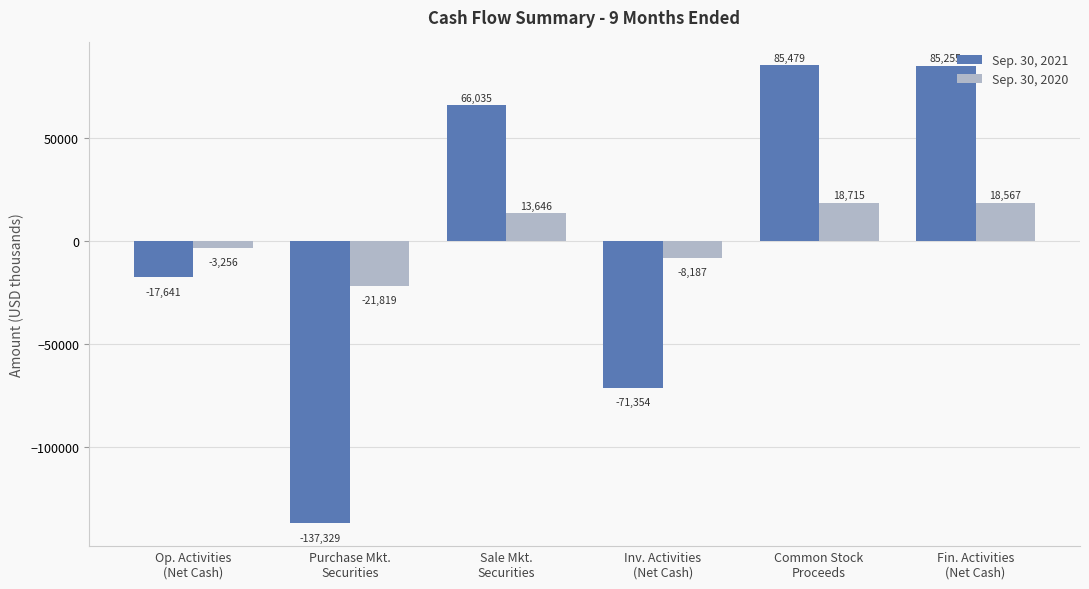

Does the chart contain stacked bars?

No